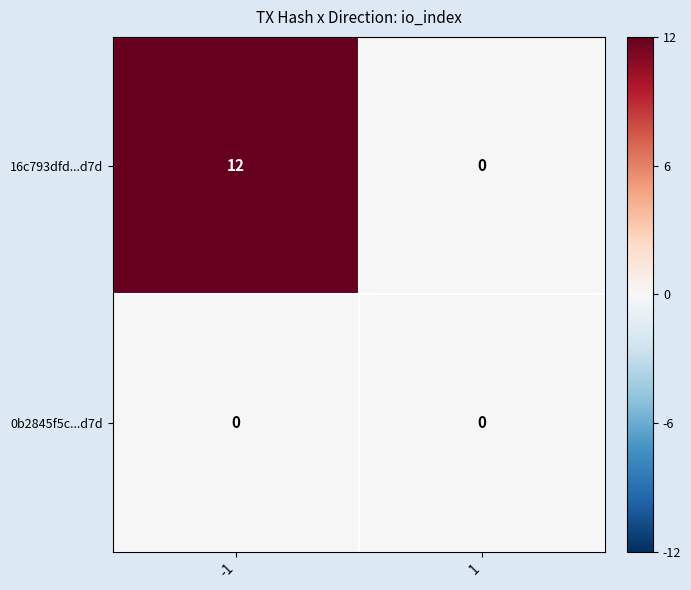

Read the 16c793dfd...d7d value at -1, to the nearest 10.

10